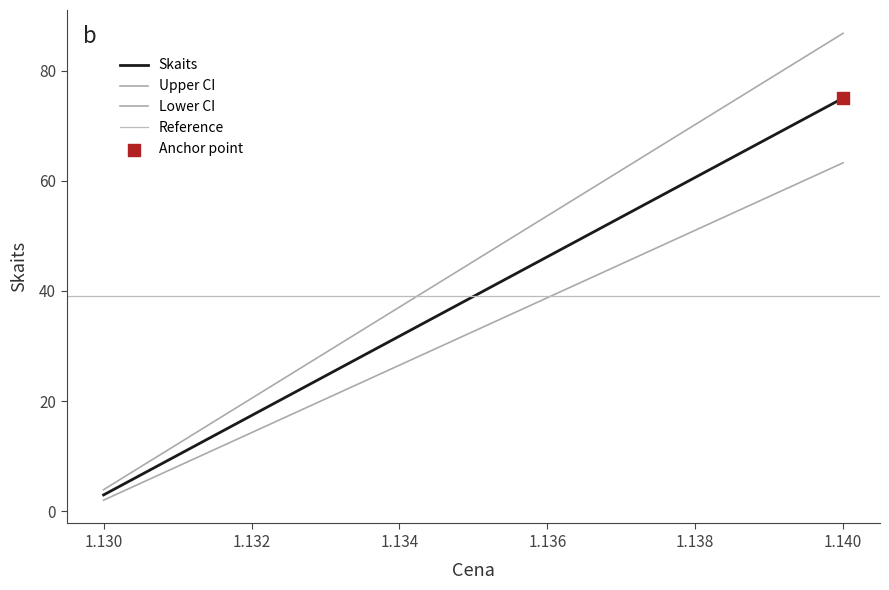

Which has a higher value, 1.14 or 1.13?

1.14